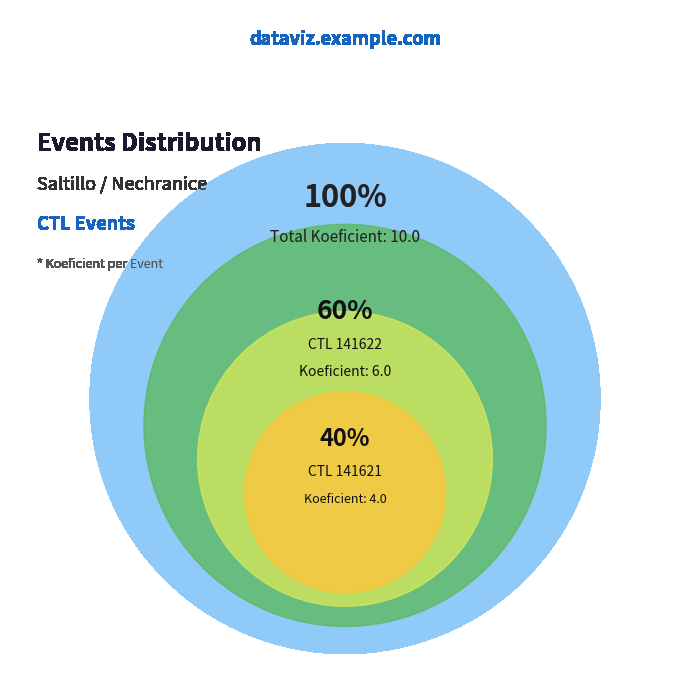

Does 141621 account for over 50% of the chart?

No